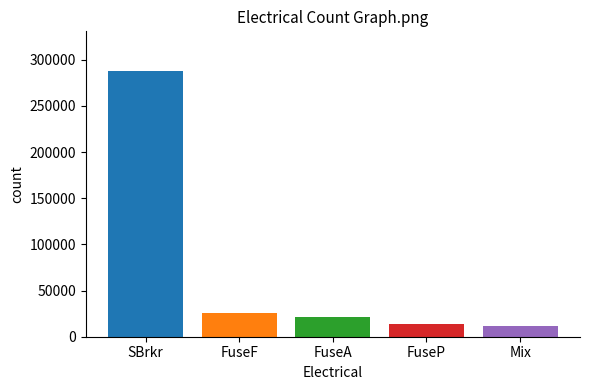

What is the change in value from SBrkr to FuseP?

-274184.8